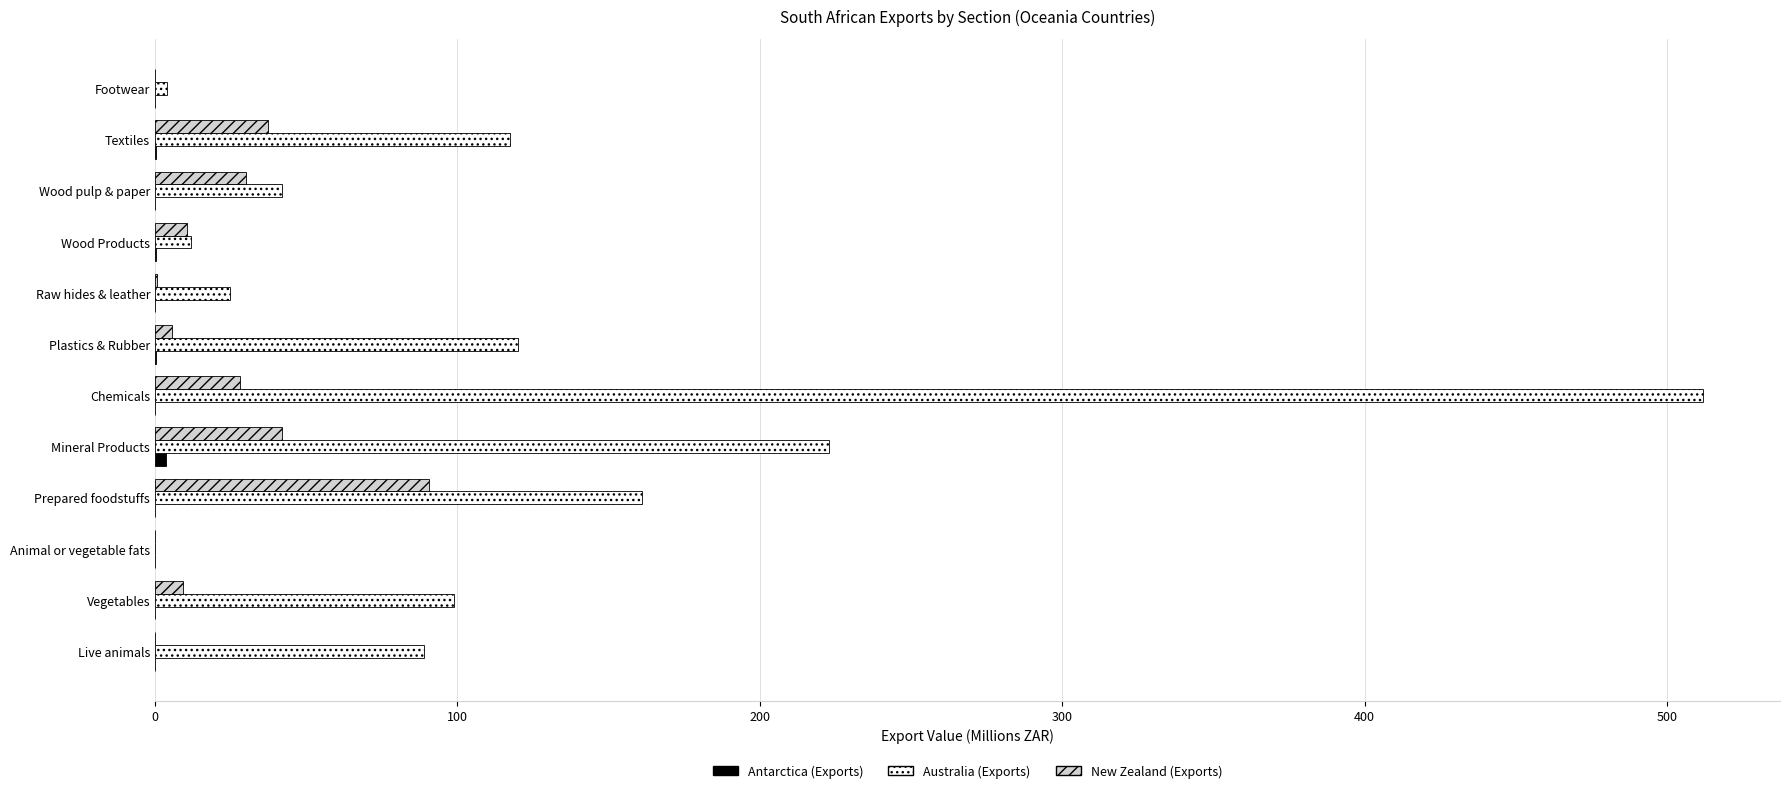

Between Chemicals and Footwear, which series saw the biggest shift?

Australia (Exports)